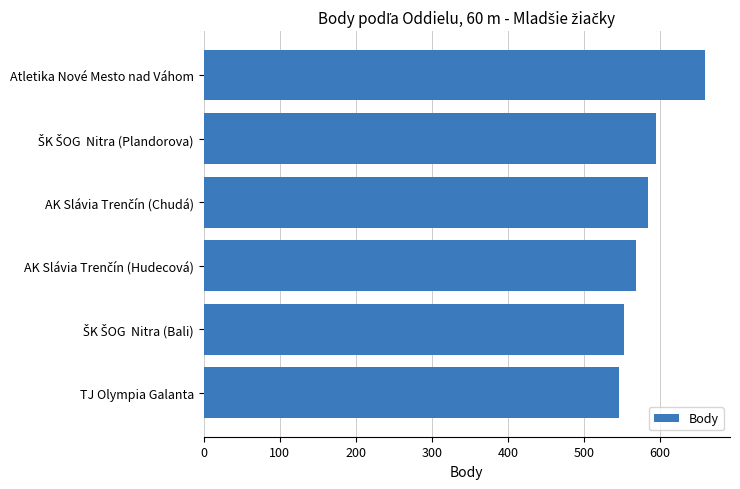

The chart shows a value of 253 at Atletika Nové Mesto nad Váhom. True or false?

False